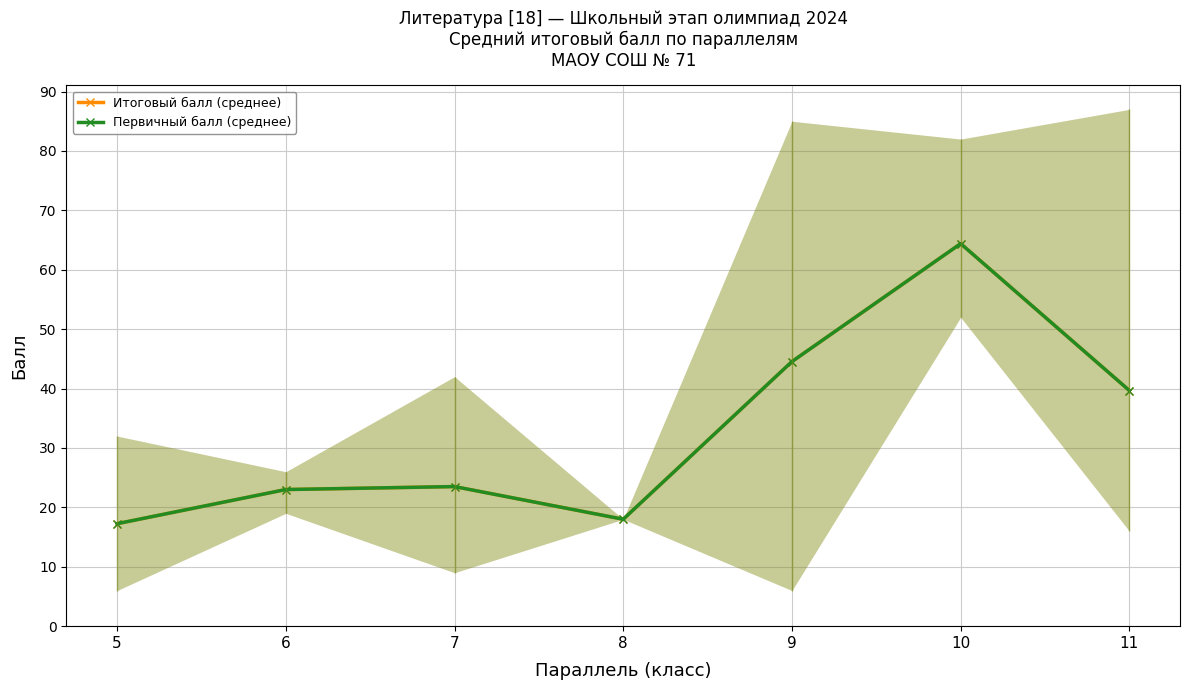

Which series has the largest total across all categories?

Итоговый балл (среднее)